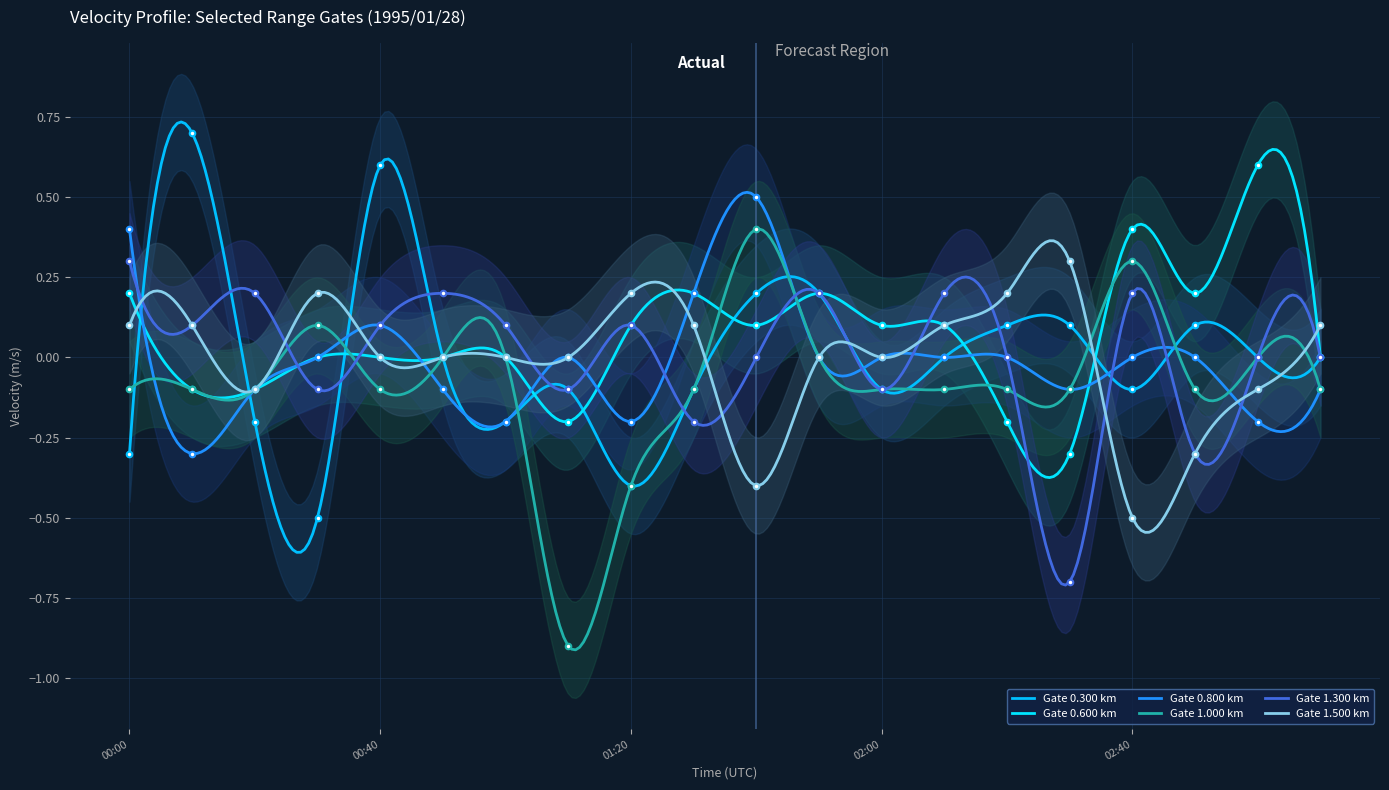

Between 1995/01/28 00:10 and 1995/01/28 00:50, which is larger?

1995/01/28 00:10